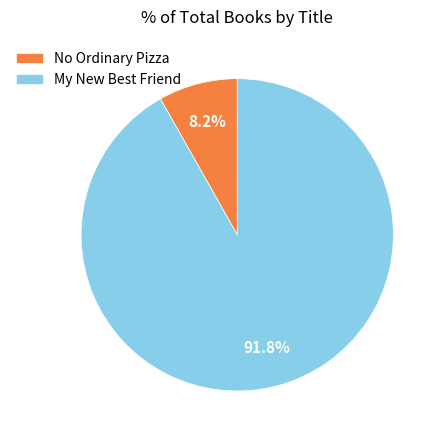

Which has a higher value, No Ordinary Pizza or My New Best Friend?

My New Best Friend